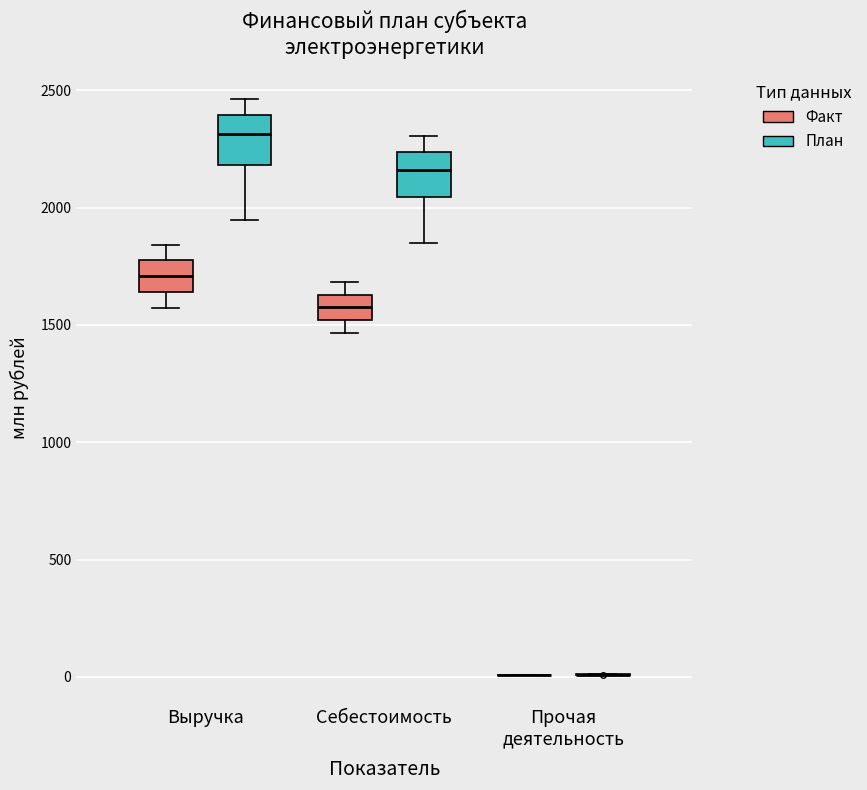

Reading left to right, read every box against the y-axis: the position of its median line, the range the box covers, and the ends of its whiskers. The values are not printed on the chart, so give them approximately, as read against the axis.

Выручка (Факт): median 1700, box 1650 to 1750, whiskers 1550 to 1850
Выручка (План): median 2300, box 2200 to 2400, whiskers 1950 to 2450
Себестоимость (Факт): median 1550, box 1500 to 1650, whiskers 1450 to 1700
Себестоимость (План): median 2150, box 2050 to 2250, whiskers 1850 to 2300
Прочая деятельность (Факт): box collapsed to a line at 0, whiskers 0 to 0
Прочая деятельность (План): box collapsed to a line at 0, whiskers 0 to 0